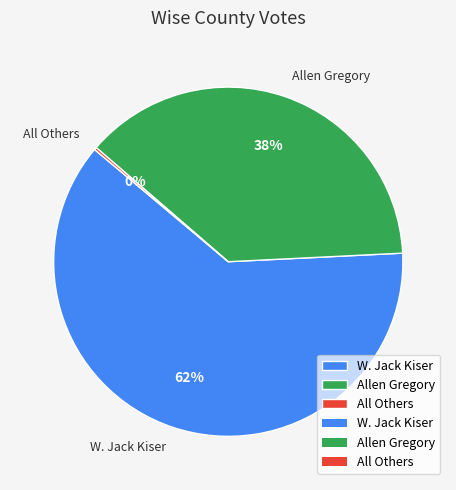

Which slice is the largest?

W. Jack Kiser